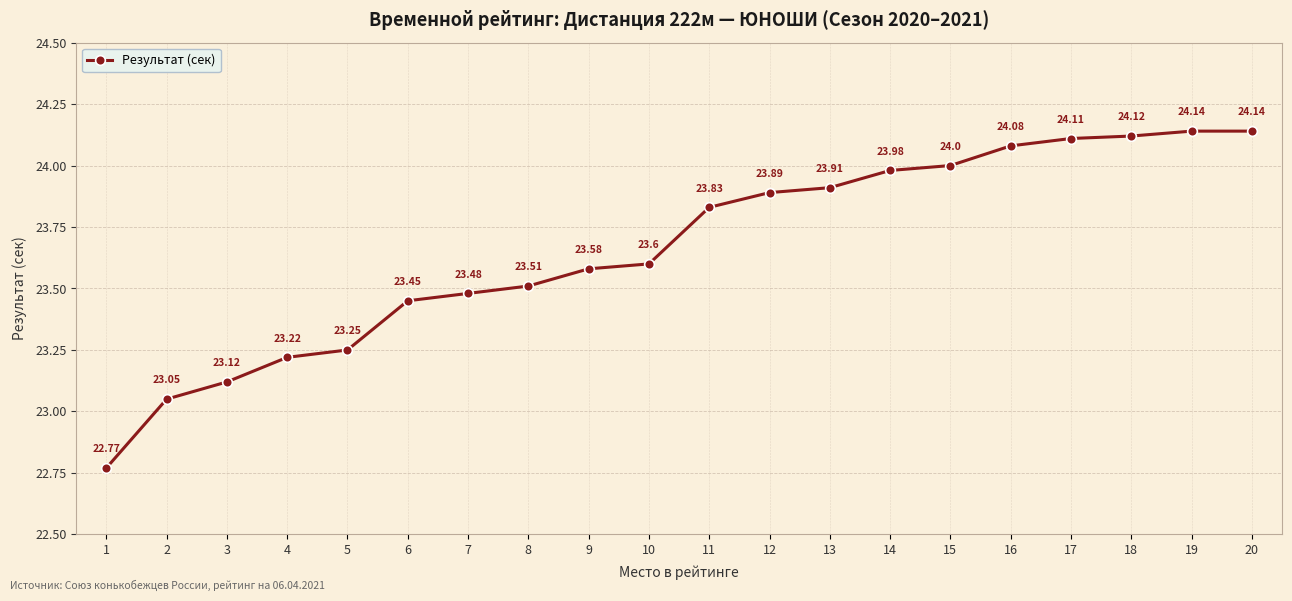

What is the difference between the maximum and minimum values?

1.4